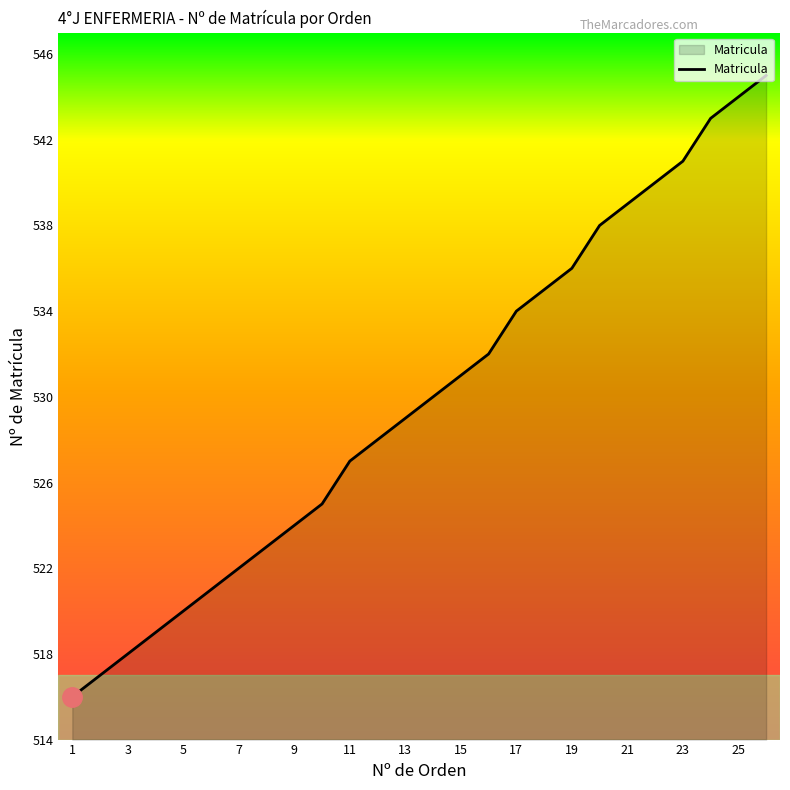

What is the difference between the maximum and minimum values?

29